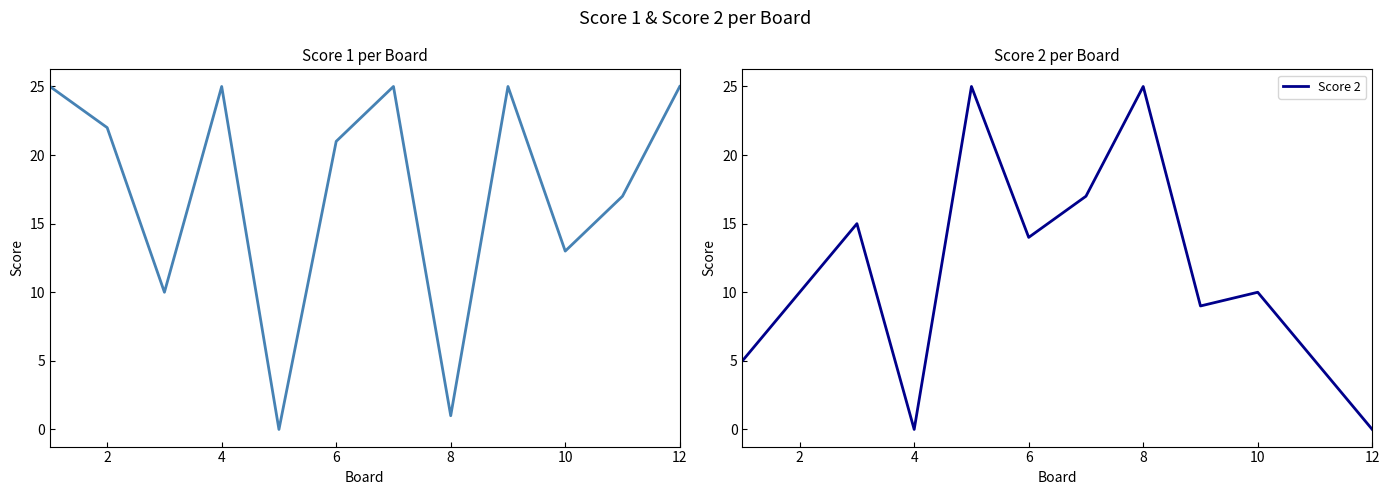

The value of Score 2 at 12 is 10. True or false?

False